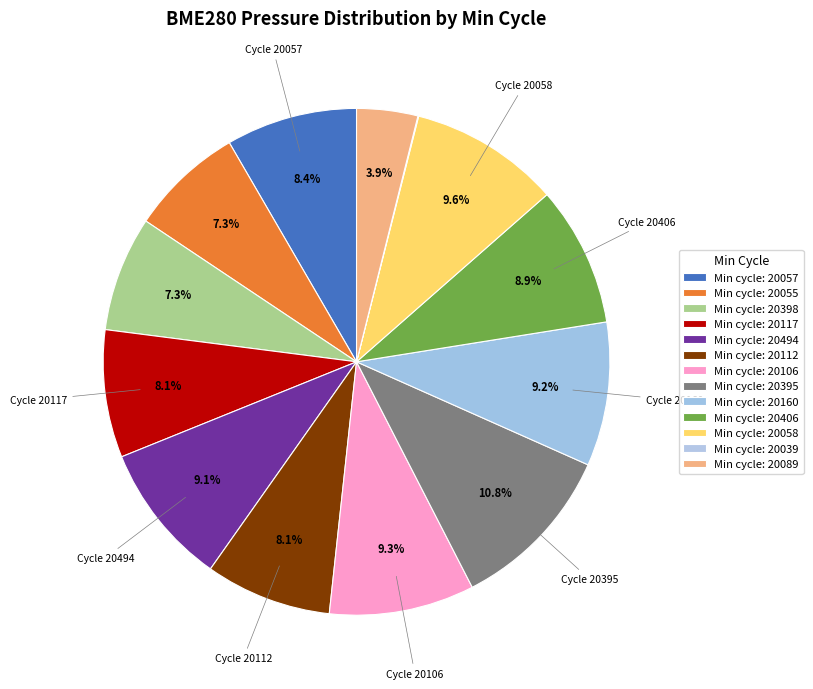

Does any single category account for the majority?

No